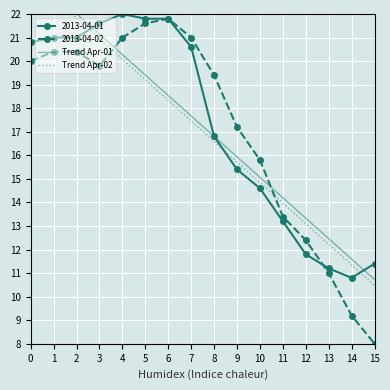

Is the value of 2013-04-01 at 3 greater than the value of 2013-04-02 at 8?

Yes